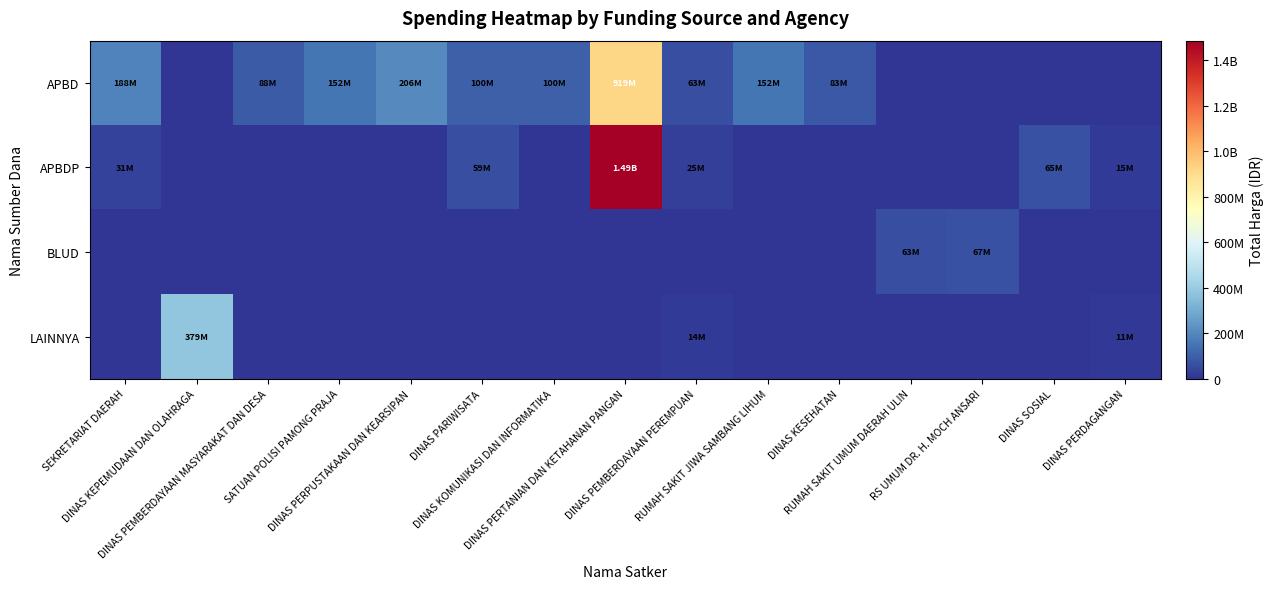

At which category is the sum across all series the highest?

DINAS PERTANIAN DAN KETAHANAN PANGAN